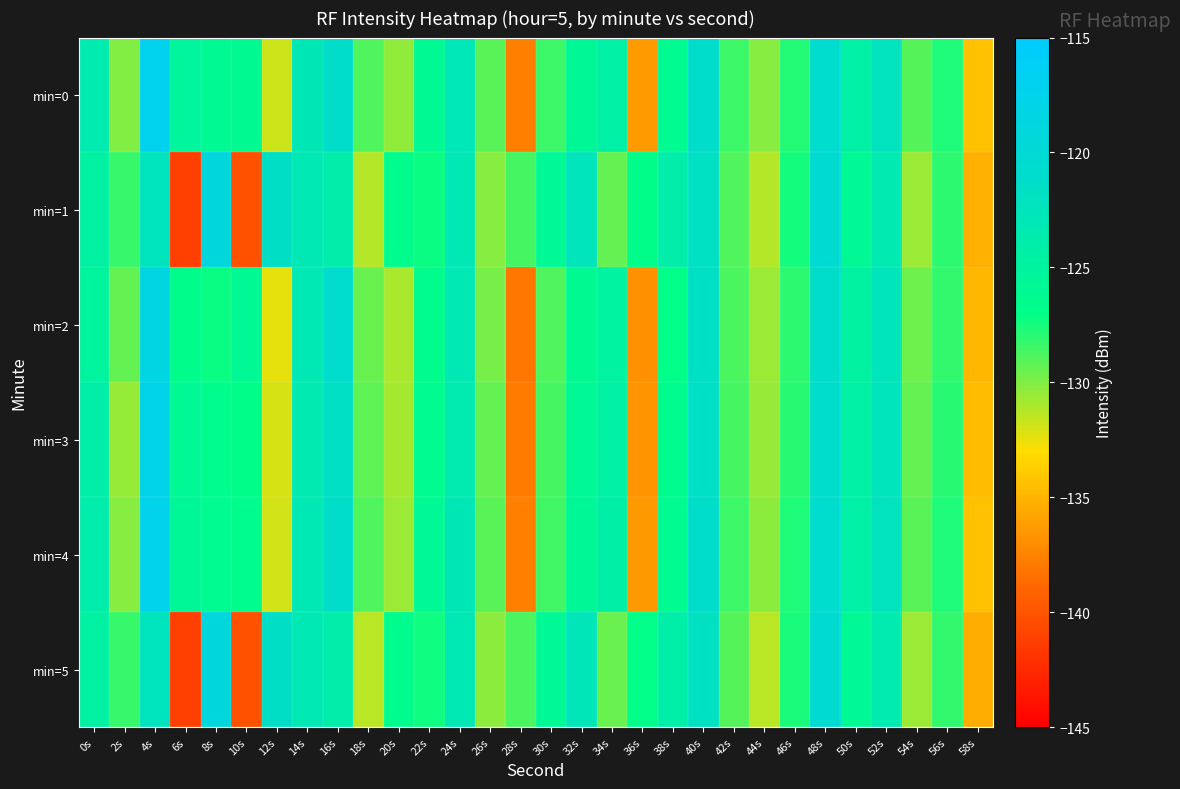

At 10s, list the series in order from smallest to largest.

min=1, min=5, min=3, min=4, min=0, min=2